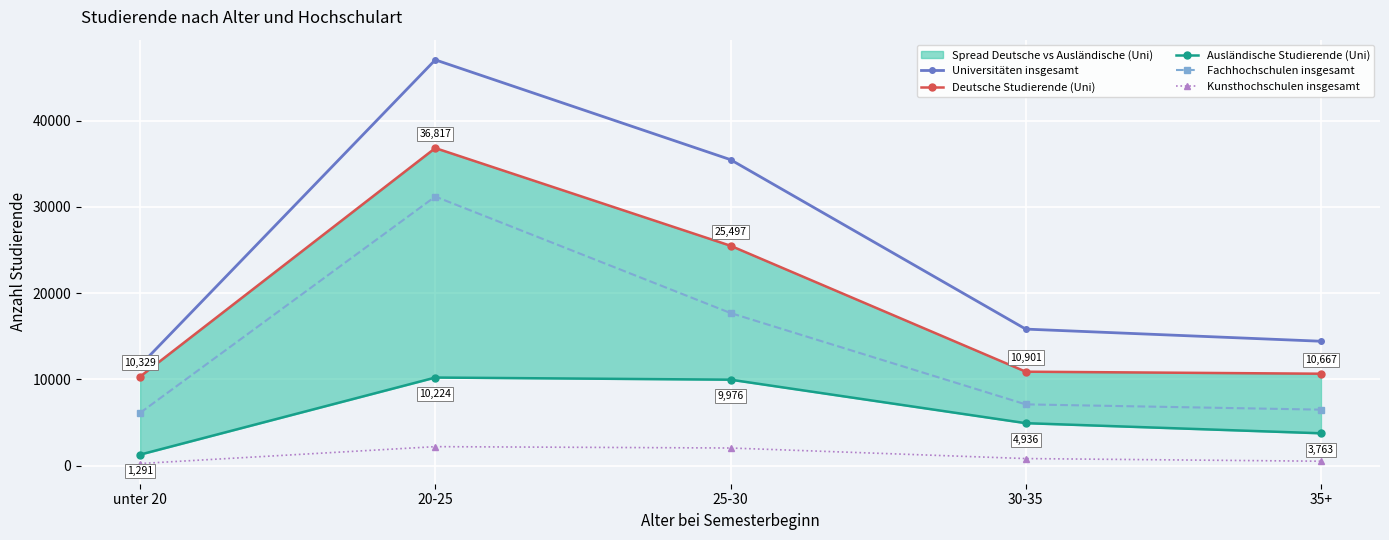

Reading left to right, list all the values displayed in this chart.

Universitäten insgesamt: unter 20=11620	20-25=47041	25-30=35473	30-35=15837	35+=14430
Deutsche Studierende (Uni): unter 20=10329	20-25=36817	25-30=25497	30-35=10901	35+=10667
Ausländische Studierende (Uni): unter 20=1291	20-25=10224	25-30=9976	30-35=4936	35+=3763
Fachhochschulen insgesamt: unter 20=6124	20-25=31198	25-30=17701	30-35=7113	35+=6501
Kunsthochschulen insgesamt: unter 20=257	20-25=2215	25-30=2056	30-35=833	35+=525